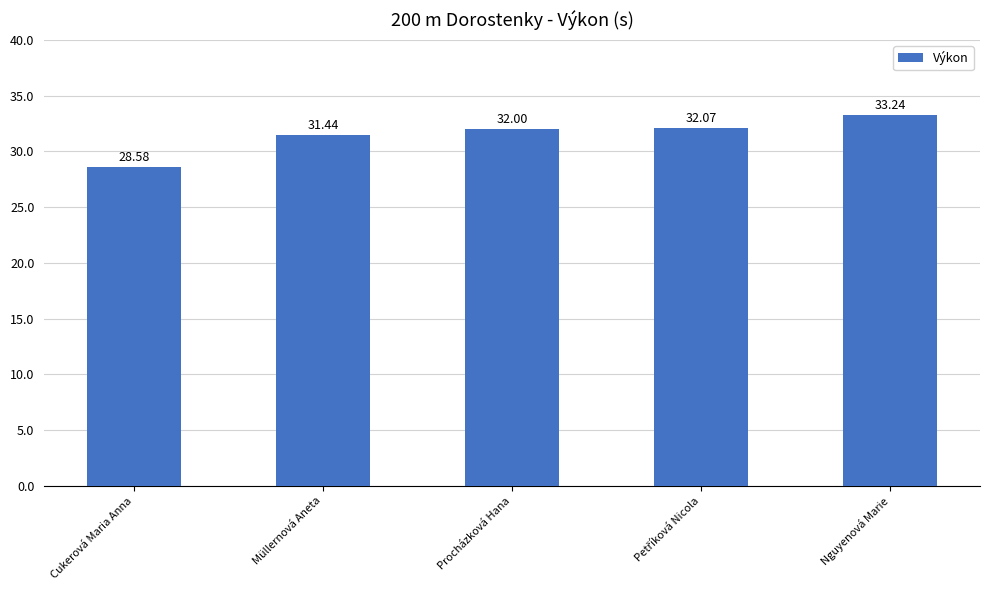

What is the average value?

31.5